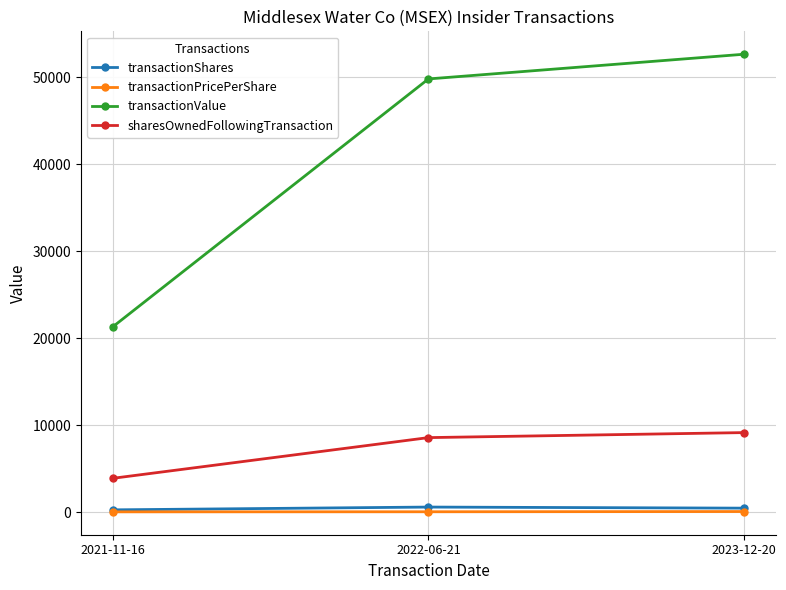

What is the value of the transactionValue point at the 1st from the left?

21315.0